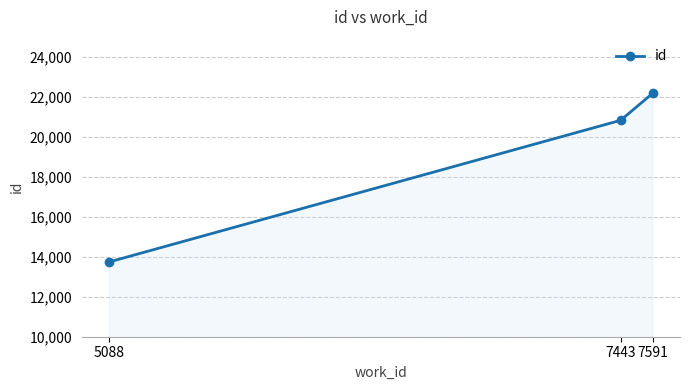

What is the approximate value at 7591?

22185